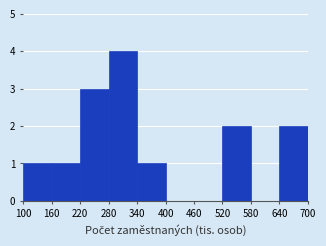

Reading left to right, list every bar in this chart as the range it spans on the x-axis followed by its height. The values are not printed on the chart, so give them approximately, as read against the axis.

100 to 160: 1
160 to 220: 1
220 to 280: 3
280 to 340: 4
340 to 400: 1
400 to 460: 0
460 to 520: 0
520 to 580: 2
580 to 640: 0
640 to 700: 2